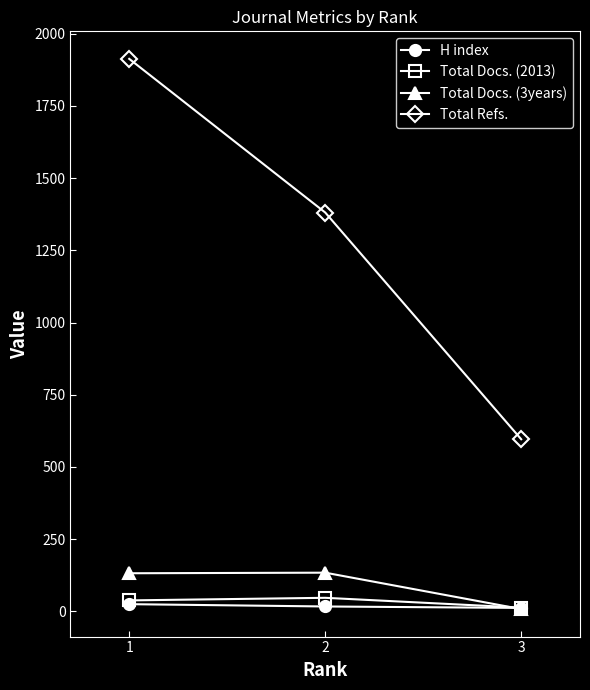

What is the value of the H index point at the 2nd from the left?

17